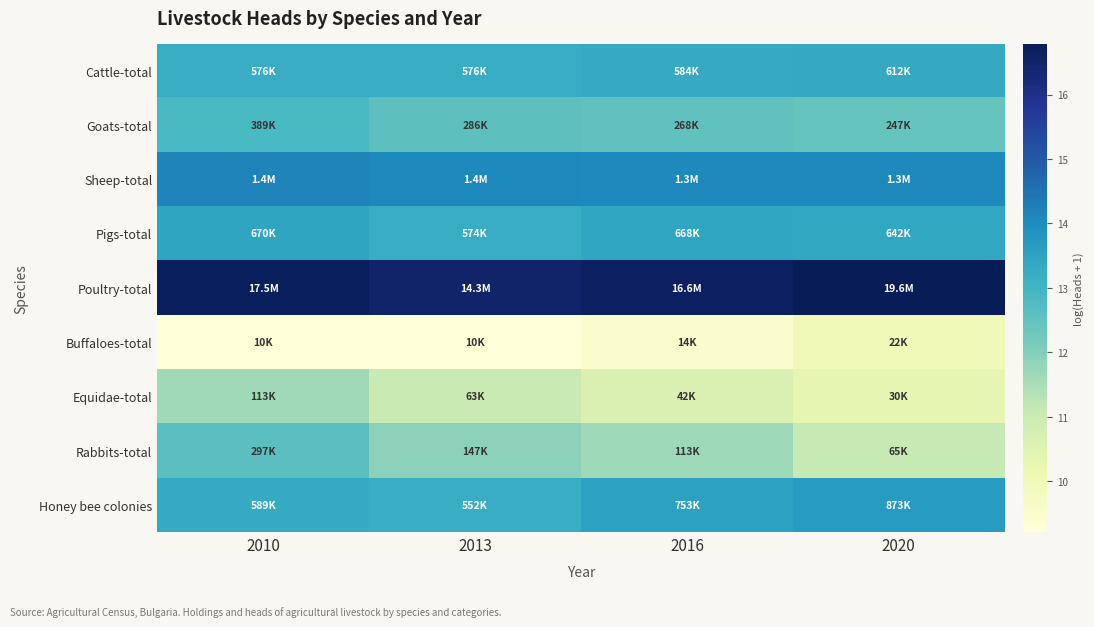

Between 2010 and 2013, which is larger?

2010